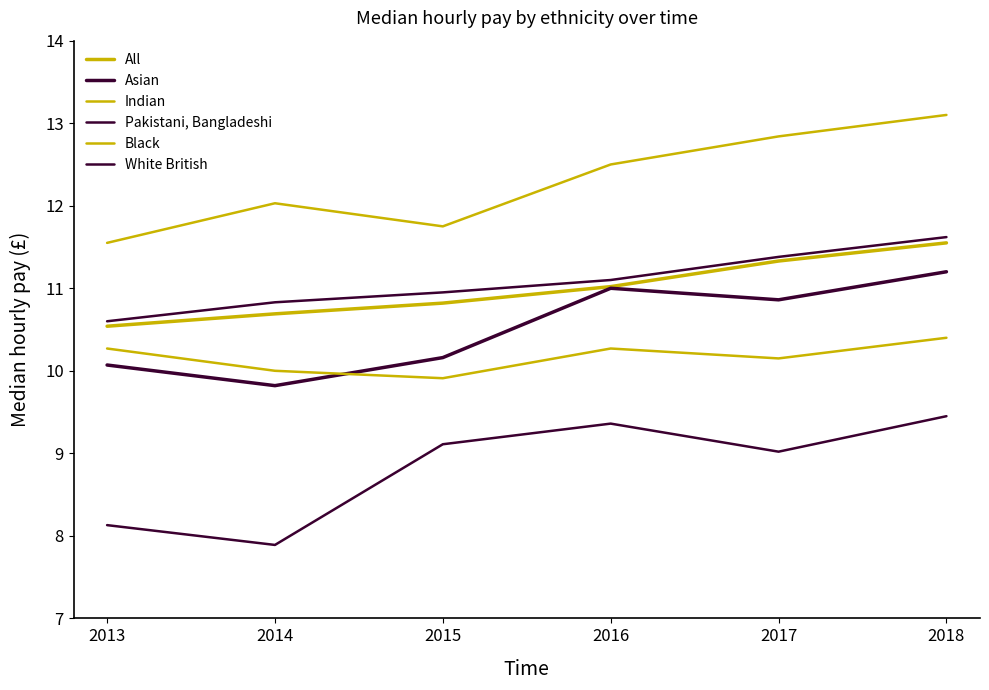

What is the average value of the All series?

11.0